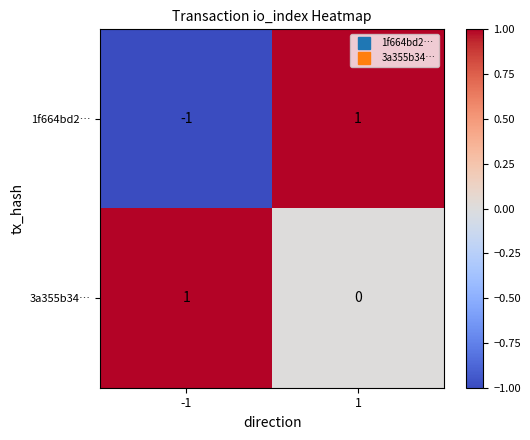

How many values in 1f664bd2… are above zero?

1